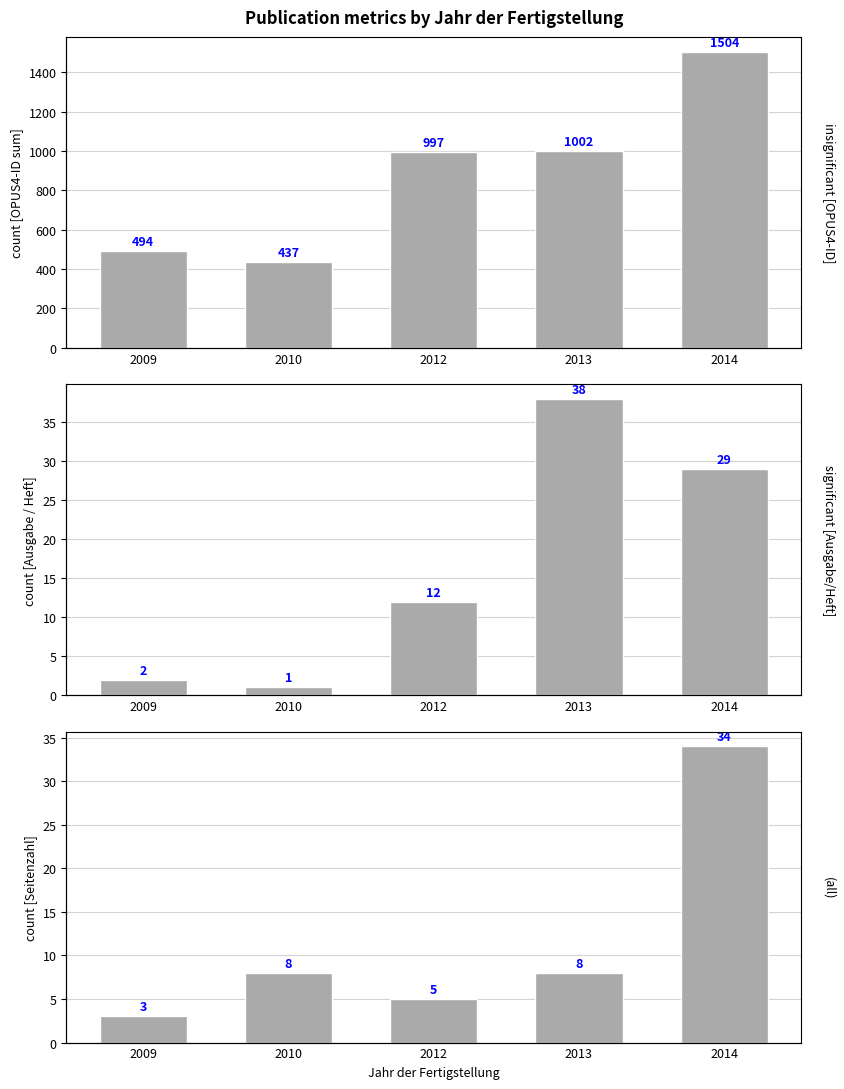

How many groups of bars are there?

5